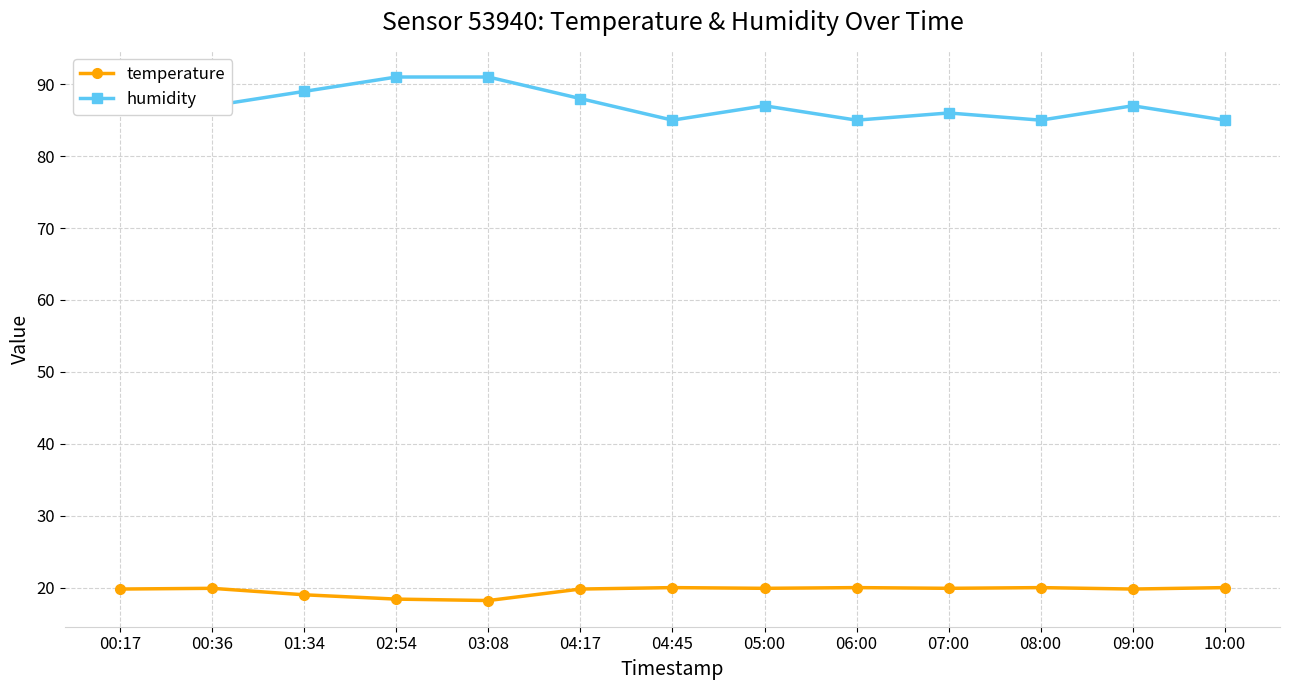

How many lines are shown in the chart?

2